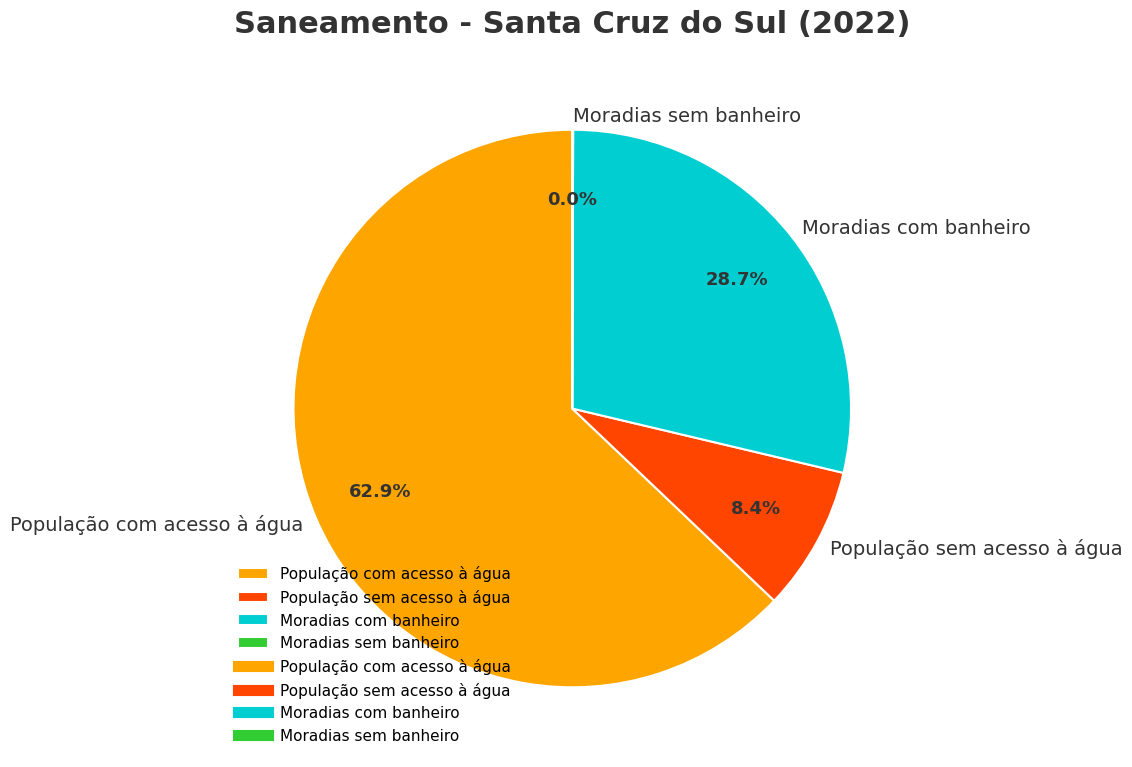

Which slice is the largest?

População com acesso à água